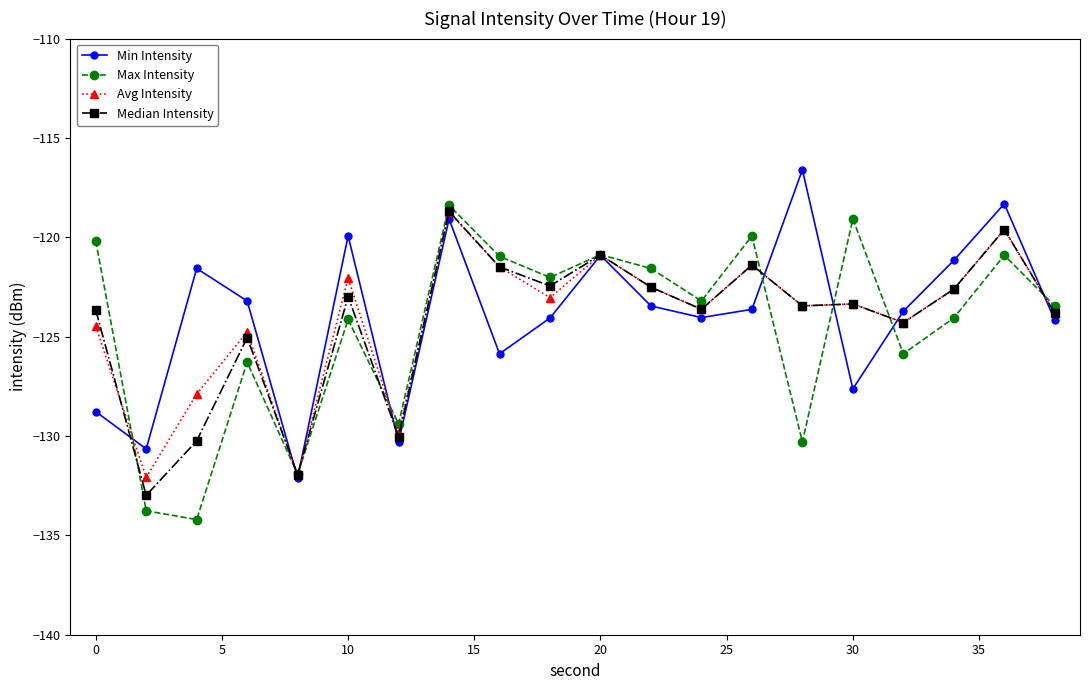

What is the value of the Min Intensity point at the 13th from the left?

-124.0